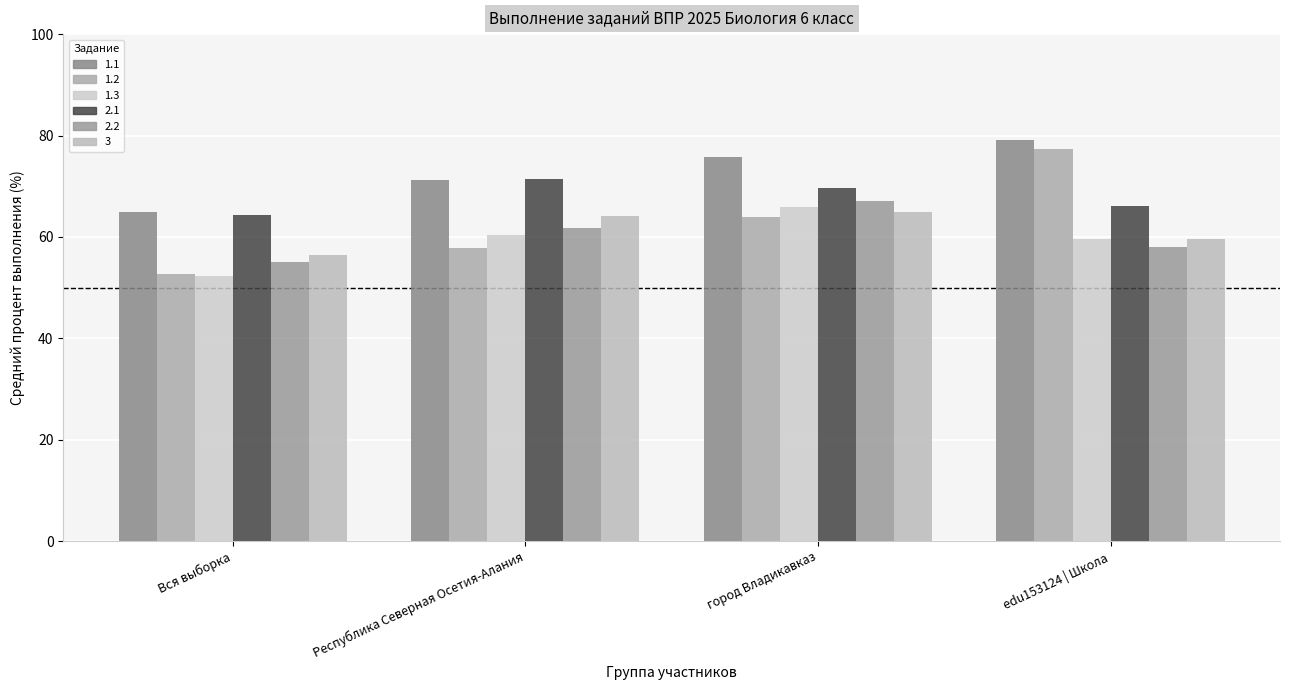

What is the sum of the 2.1 values at Вся выборка and город Владикавказ?

133.9